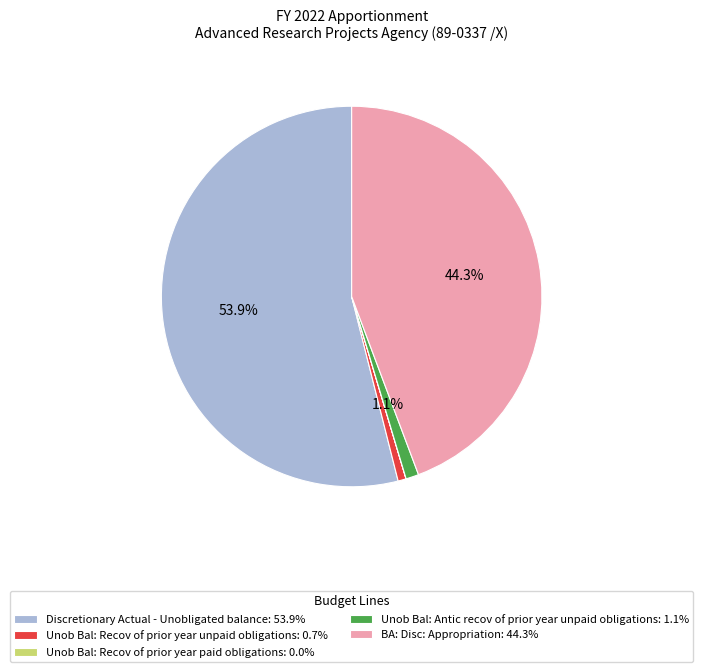

Which slice is the largest?

Discretionary Actual - Unobligated balance